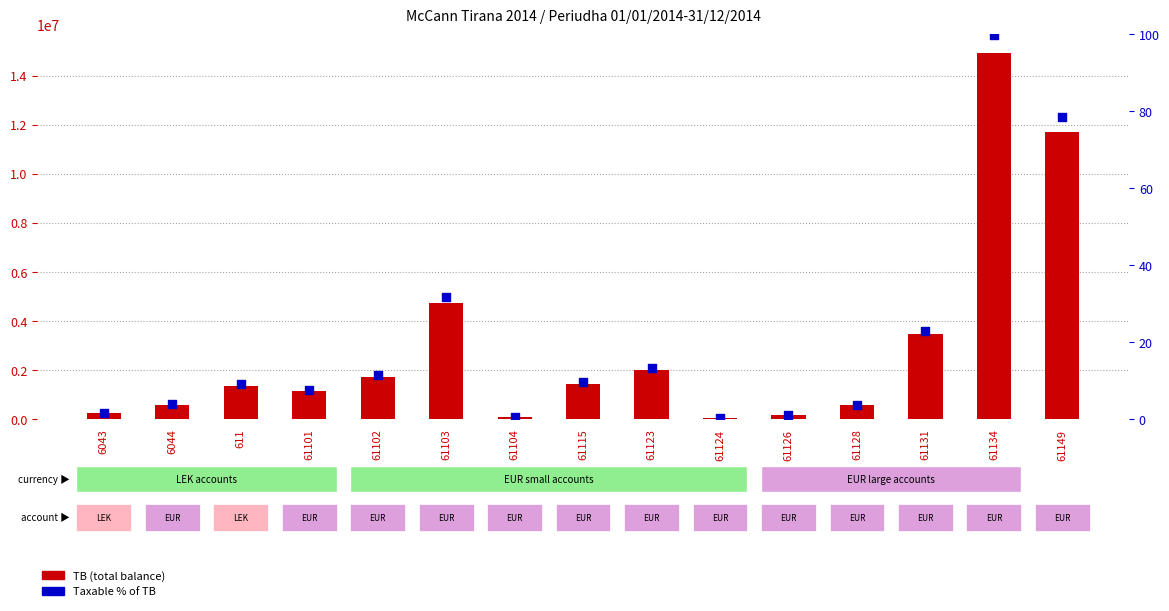

At which category is the sum across all series the highest?

61134